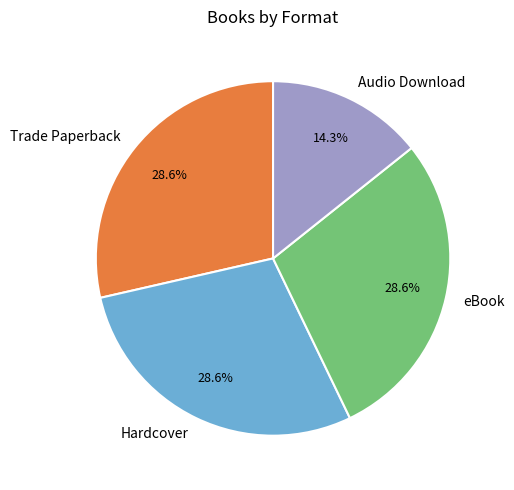

Which slice is the smallest?

Audio Download